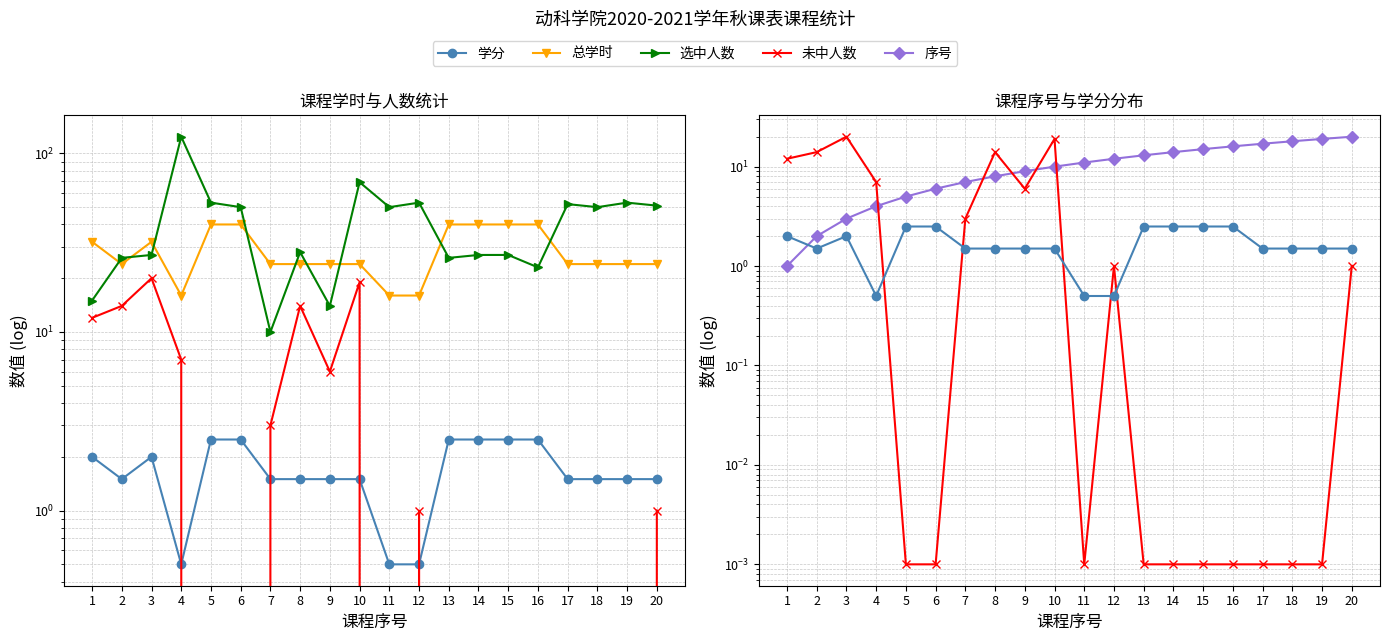

What value does the 总学时 series have at 16?

40.0